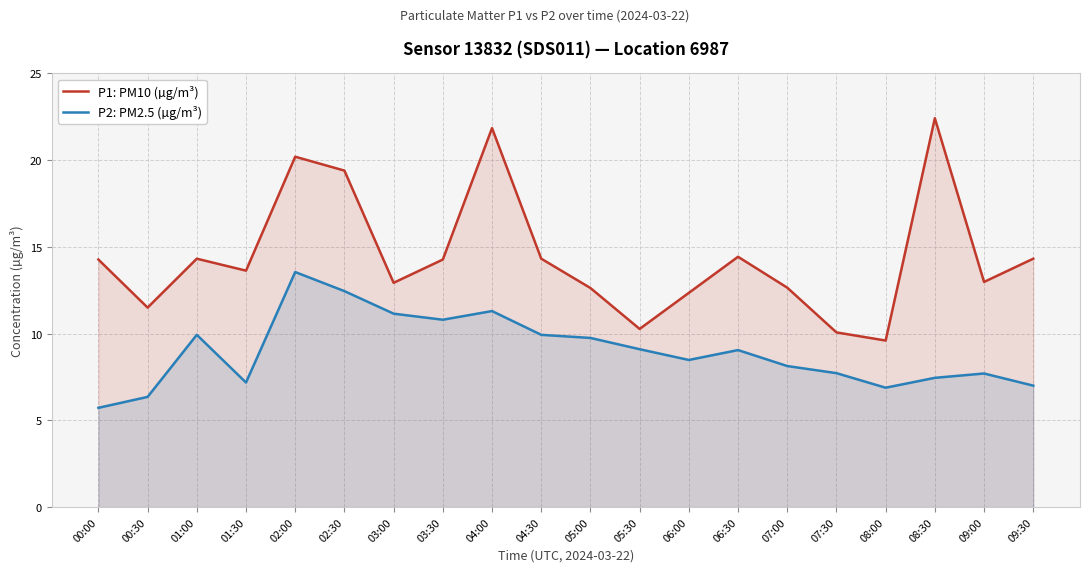

What is the value of the P2: PM2.5 (µg/m³) point at the 12th from the left?

9.1